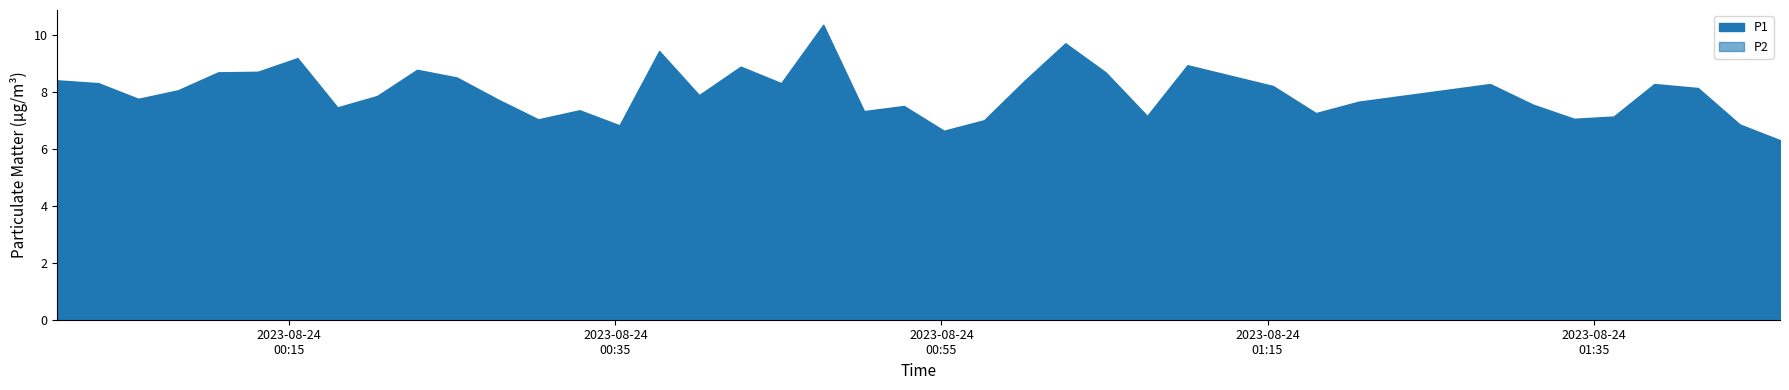

Between 5 and 27, which is larger?

5